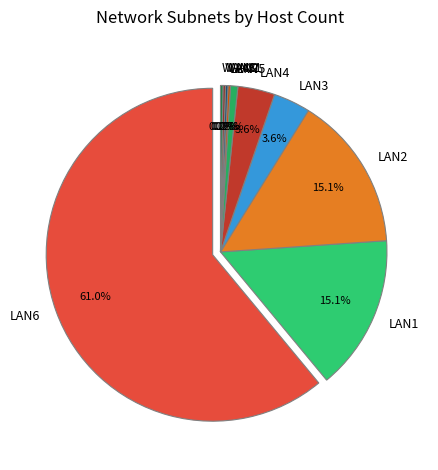

The LAN7 slice represents 6% of the pie. True or false?

False